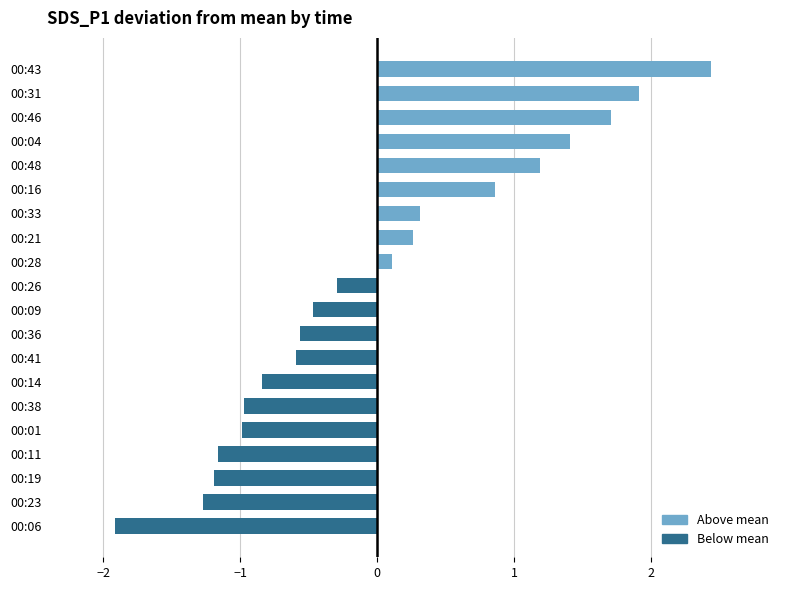

Reading top to bottom, list all the values displayed in this chart.

2.4	1.9	1.7	1.4	1.2	0.9	0.3	0.3	0.1	-0.3	-0.5	-0.6	-0.6	-0.8	-1.0	-1.0	-1.2	-1.2	-1.3	-1.9